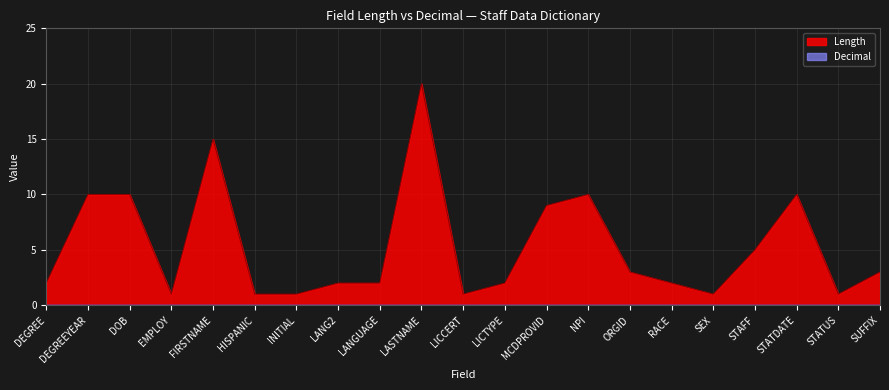

Does the chart display data point markers on the line(s)?

No